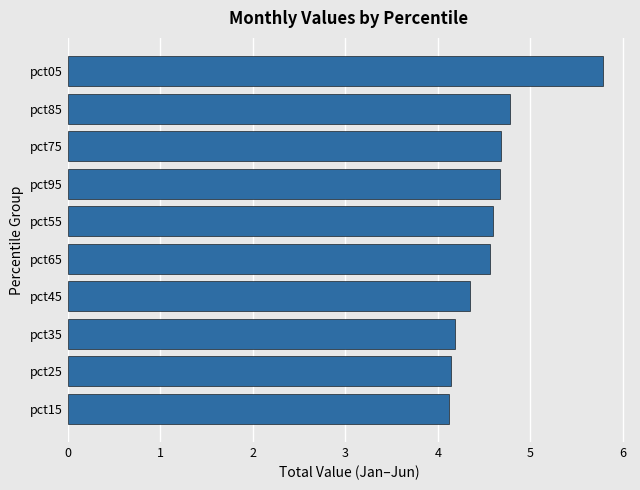

What is the average value?

4.6